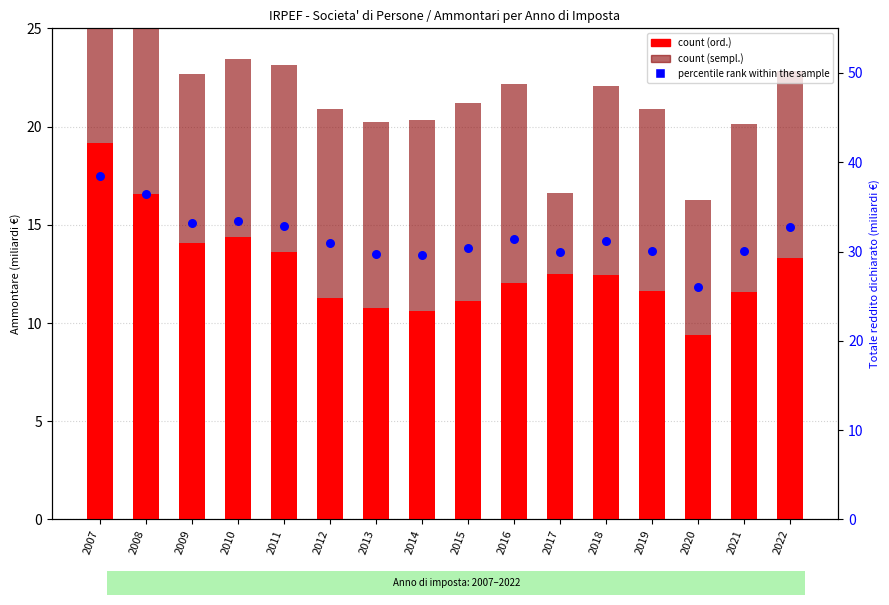

At how many categories does at least one series exceed 11?

16